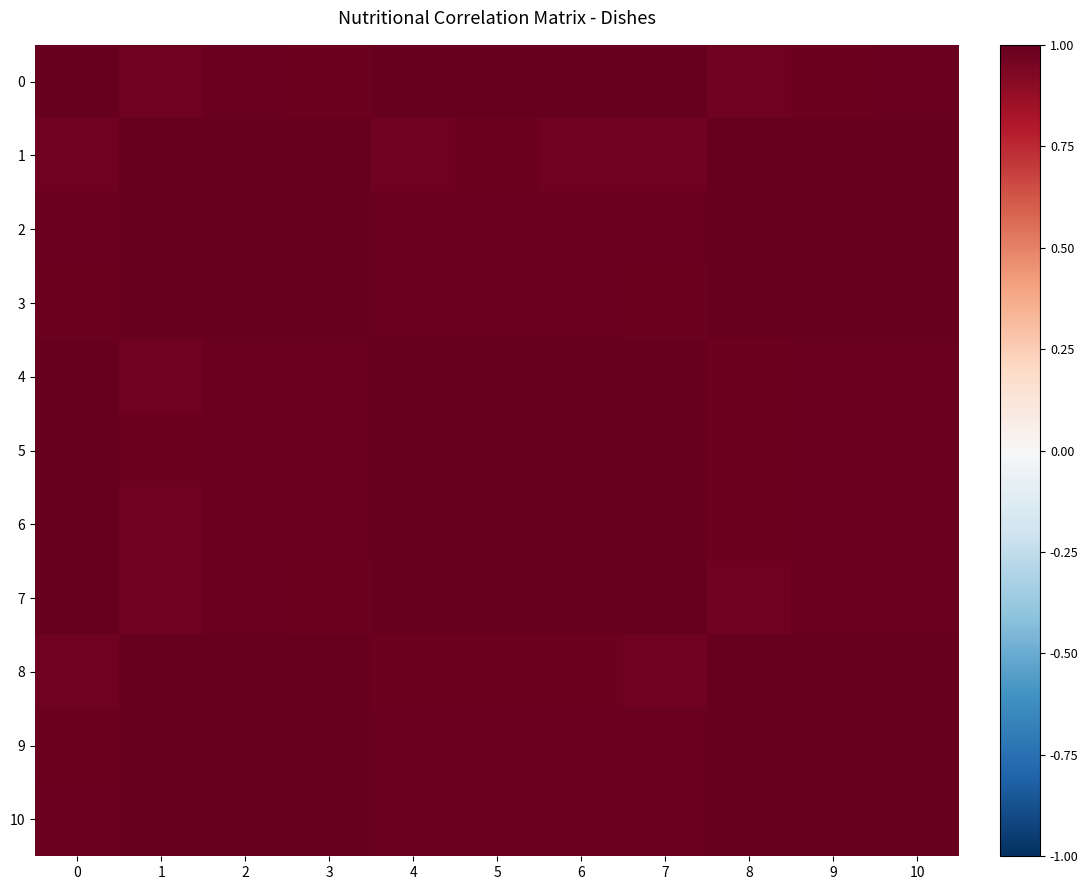

At which category is the sum across all series the highest?

2